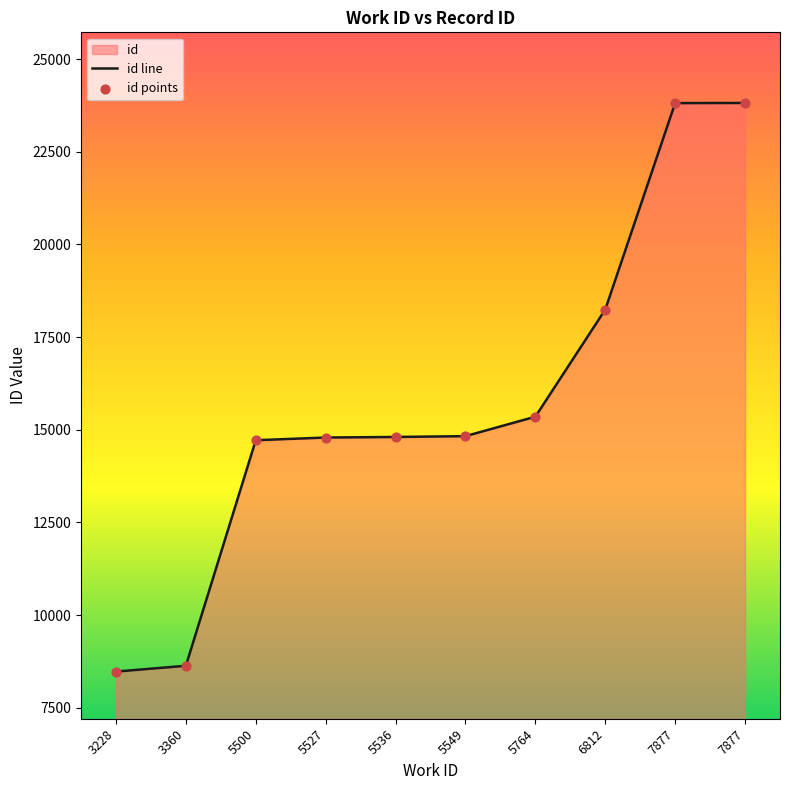

Which series has the largest Y range (max minus min)?

id line